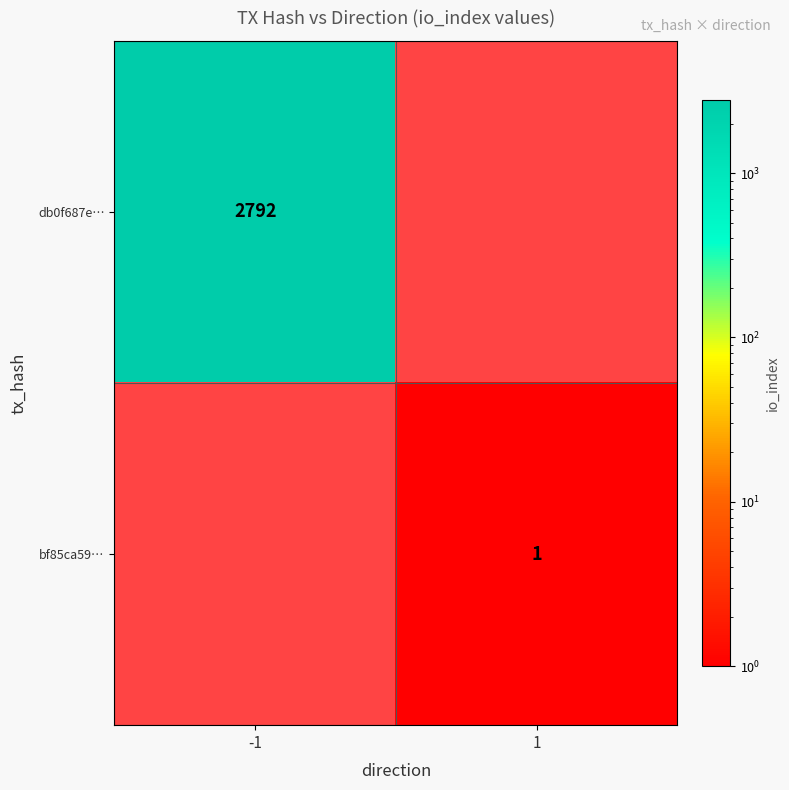

The value of bf85ca59… at 1 is 1. True or false?

True